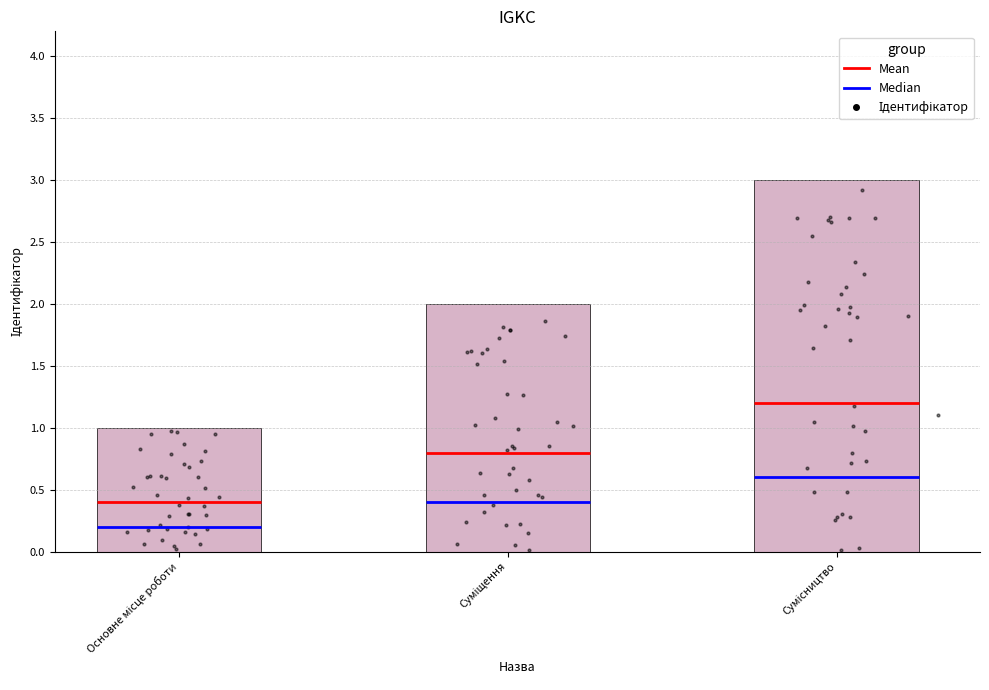

What is the change in value from Суміщення to Сумісництво?

+1